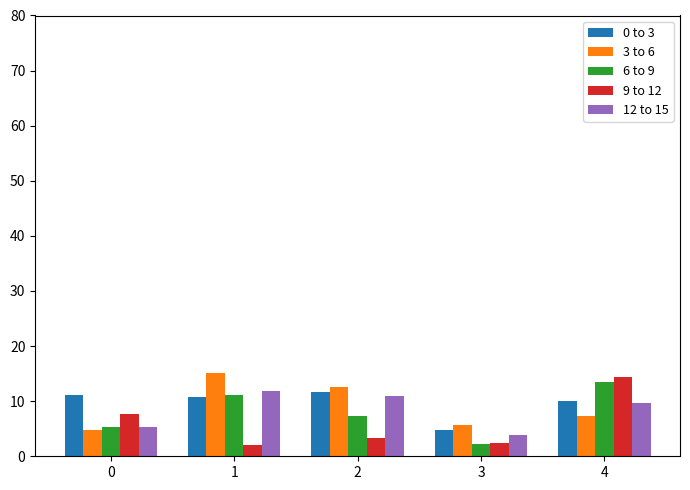

What is the difference between the 6 to 9 values at 4 and 2?

6.1